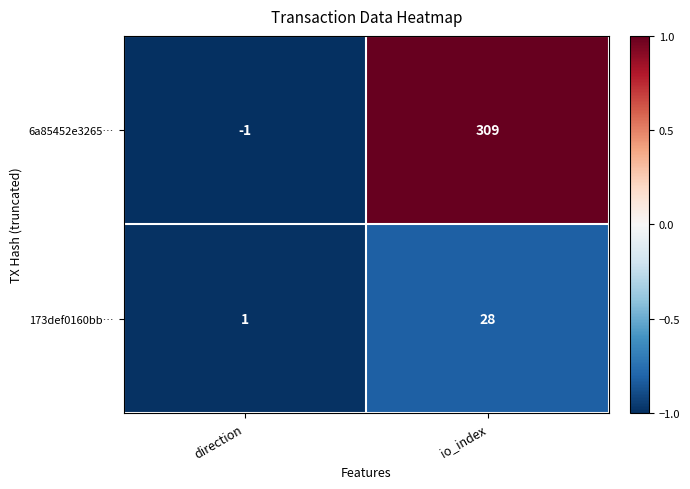

True or false: 173def0160bb… has a value of 6 at io_index.

False